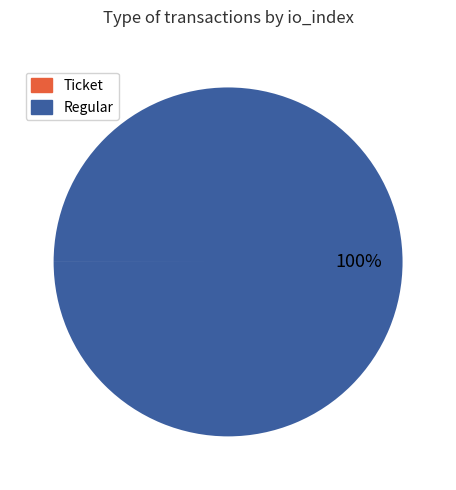

Is it true that Regular is 89% of the pie?

False